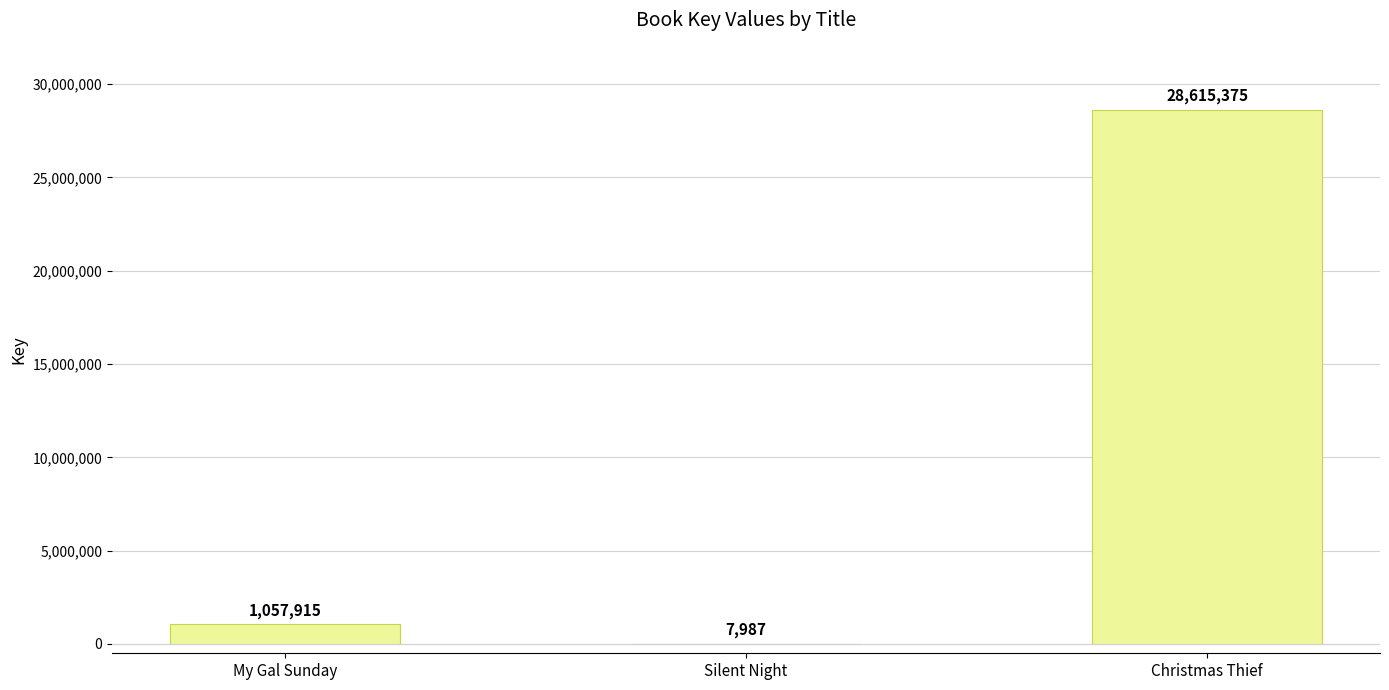

At which category does the chart reach its peak across all series?

Christmas Thief